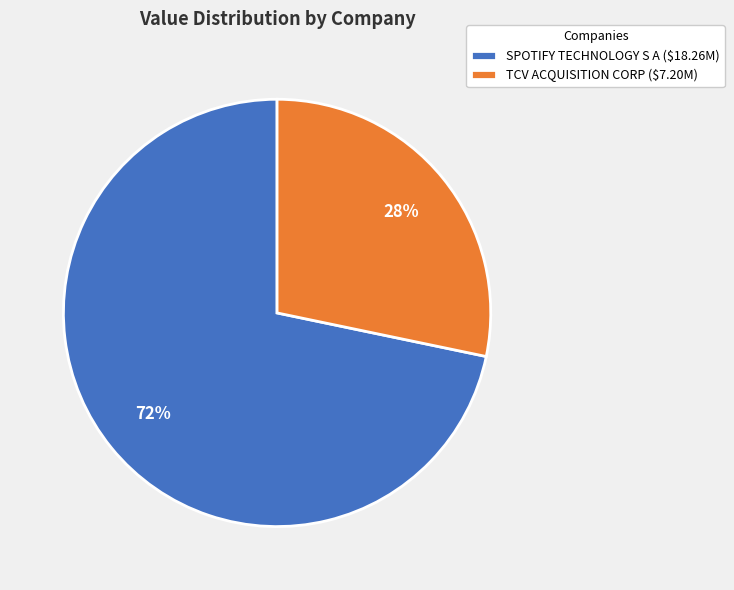

Which slice represents more than half of the pie?

SPOTIFY TECHNOLOGY S A